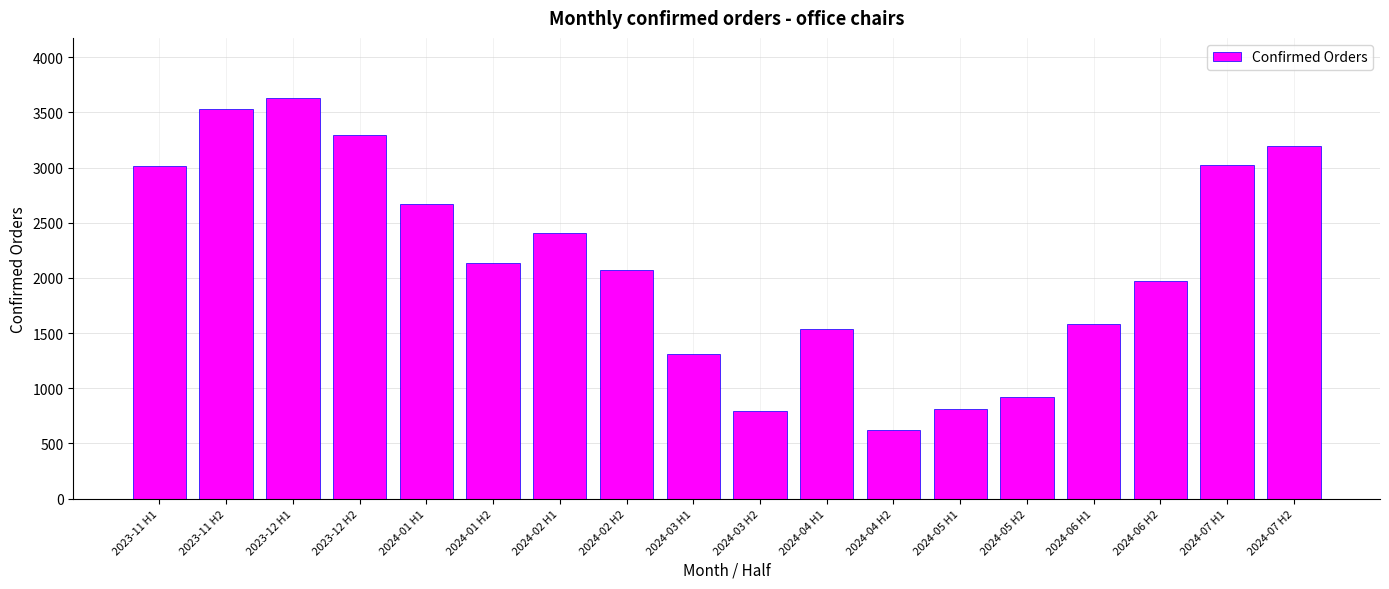

What is the sum of all values?

38552